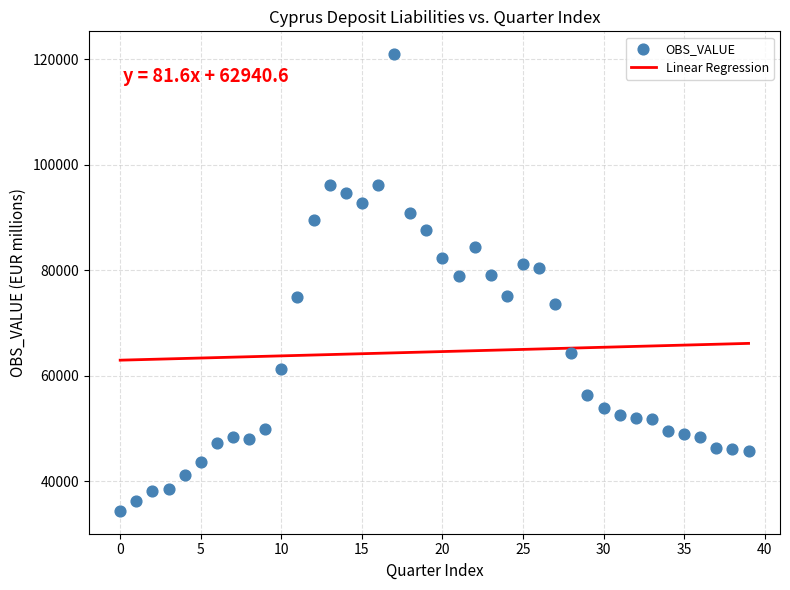

What is the range of Y values (max minus min)?

86578